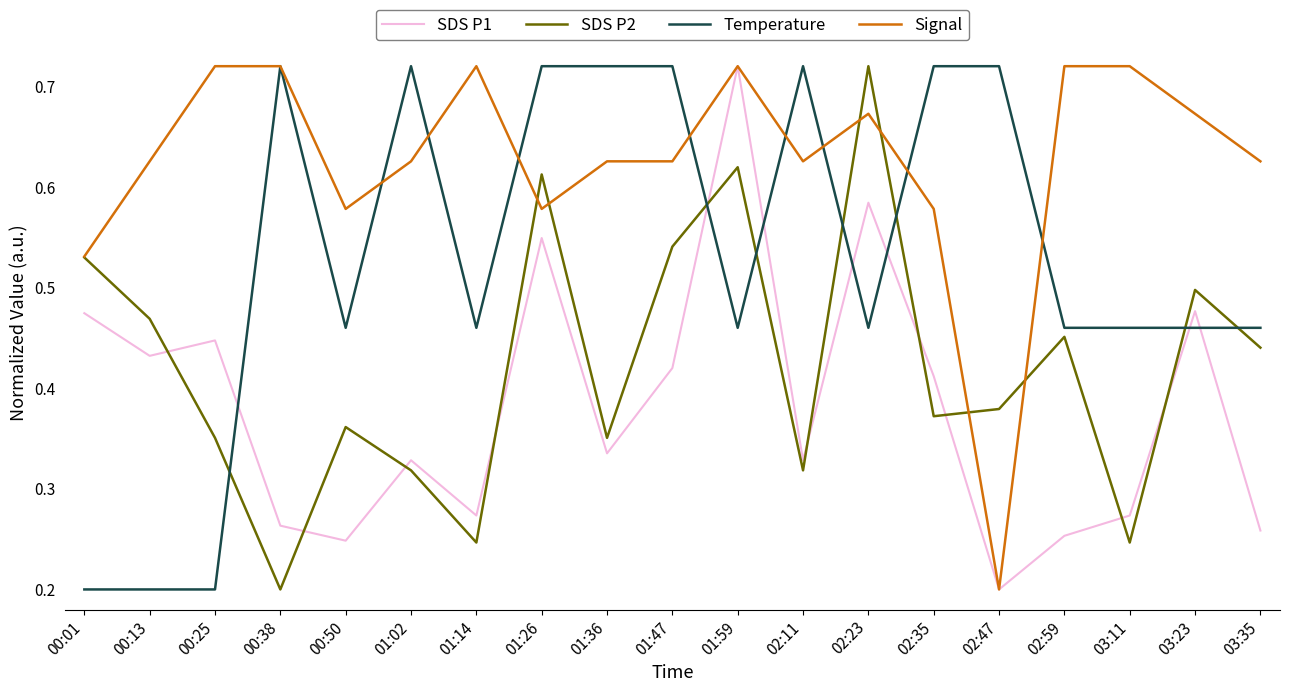

Between 01:14 and 02:47, which series saw the biggest shift?

Signal